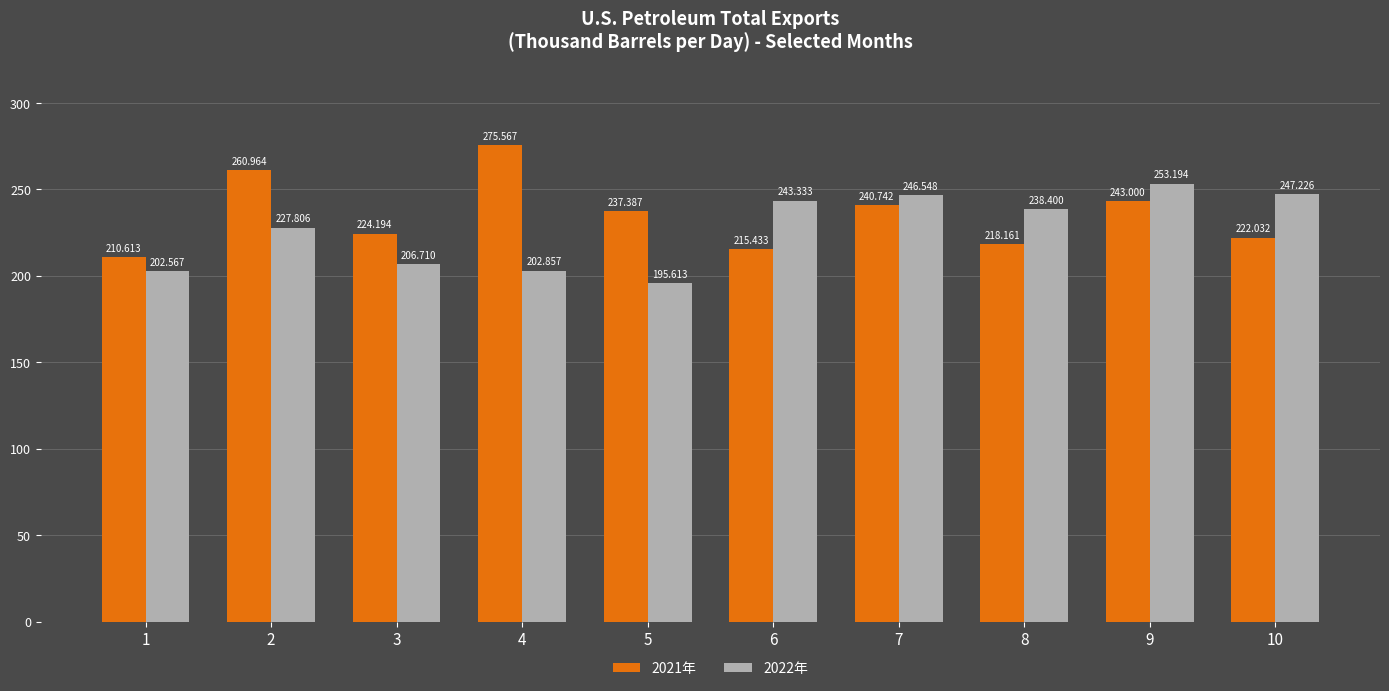

How many data points in 2021年 are above 237?

5